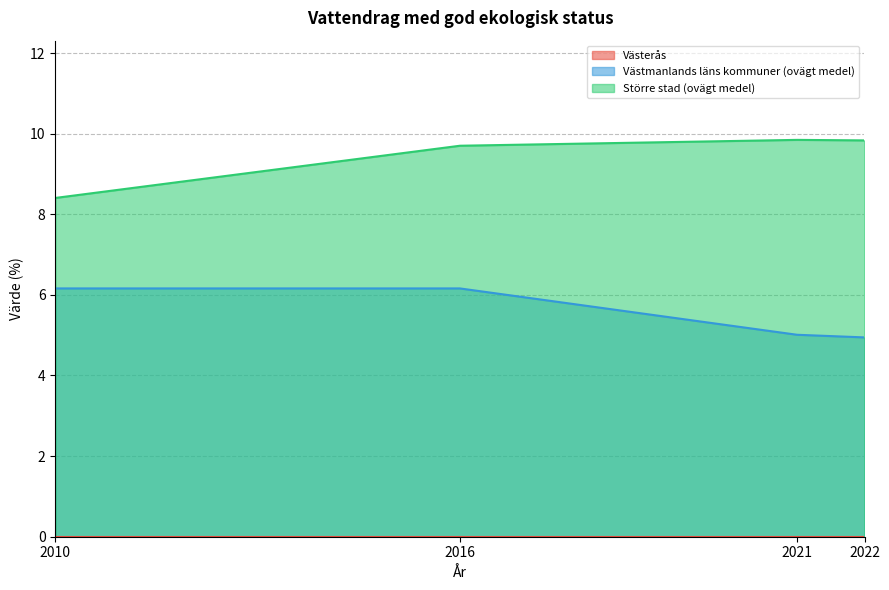

At which category is the sum across all series the highest?

2016